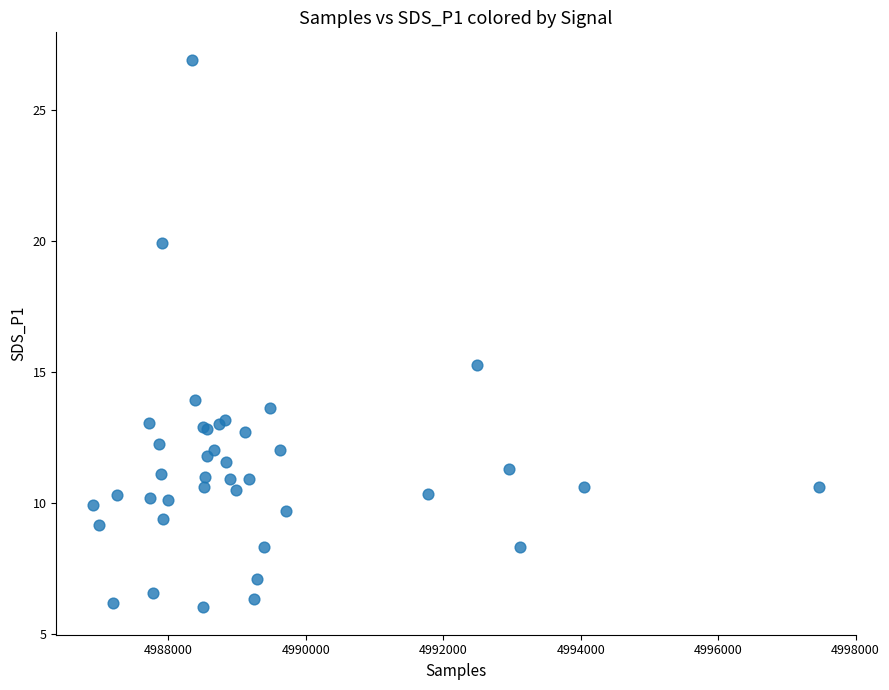

What Y value in the scatter plot is closest to 16?

15.3